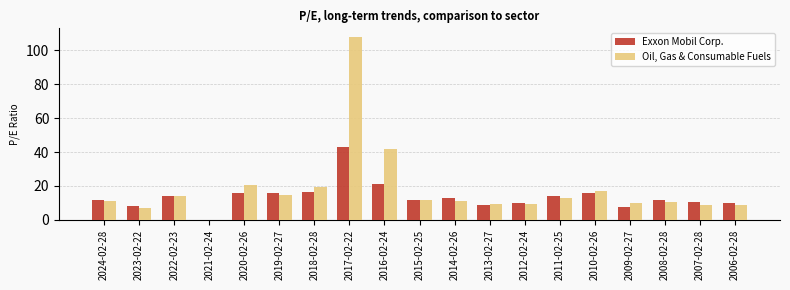

The Exxon Mobil Corp. series shows 10.0 at 2006-02-28. True or false?

True